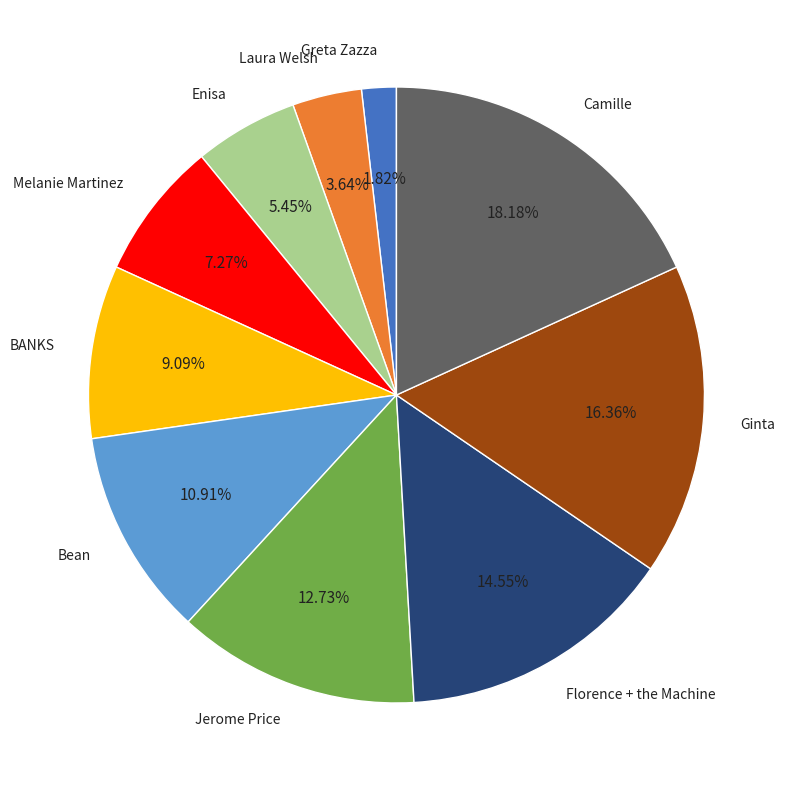

Is it true that BANKS is 19% of the pie?

False